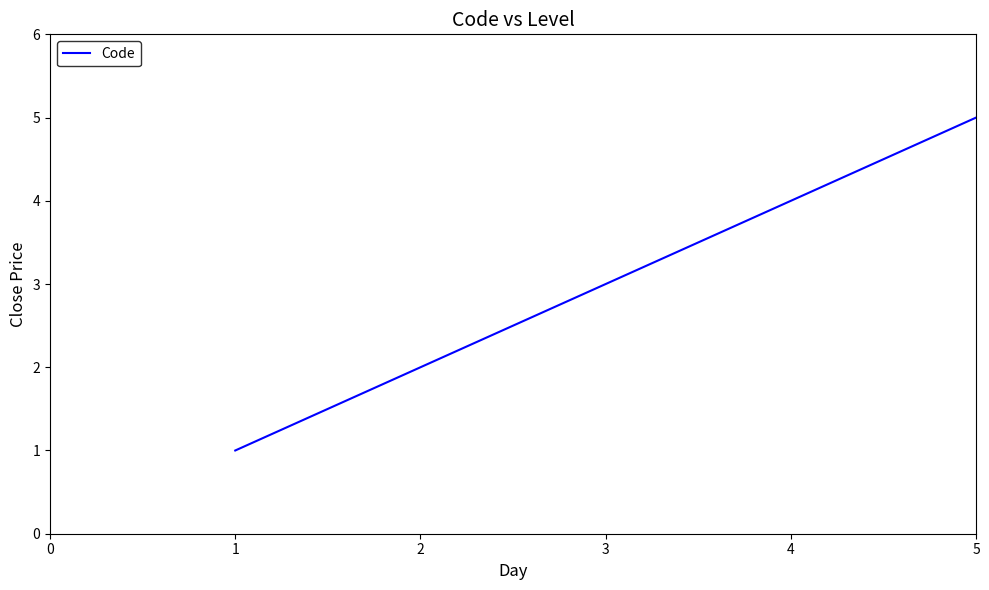

Is this an area chart (filled region under the line)?

No